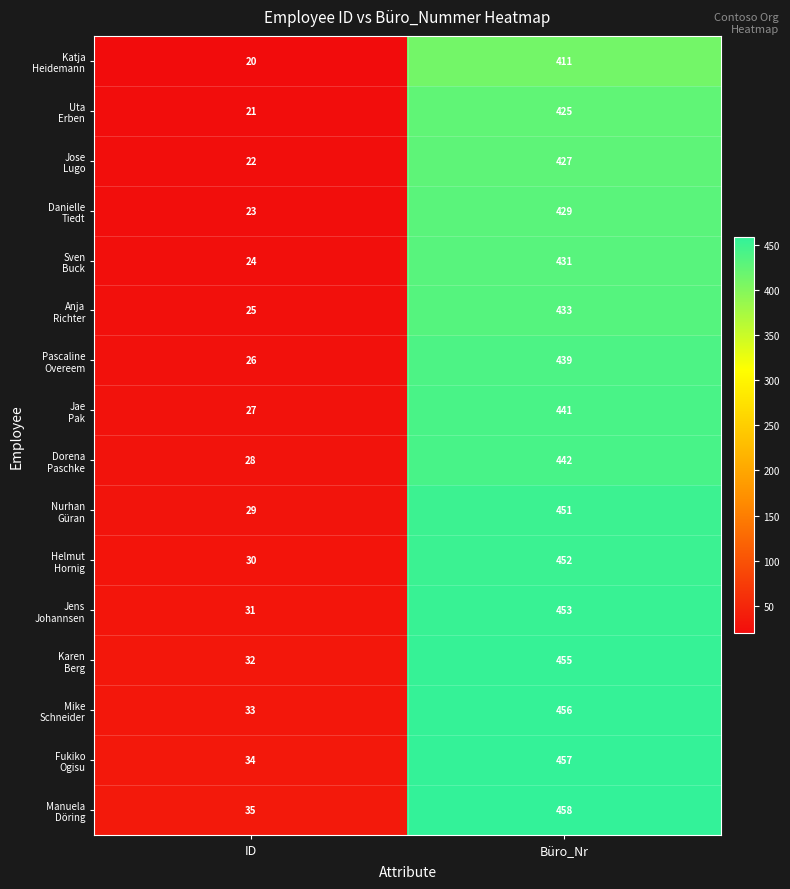

Which label corresponds to the smallest value in the chart?

ID